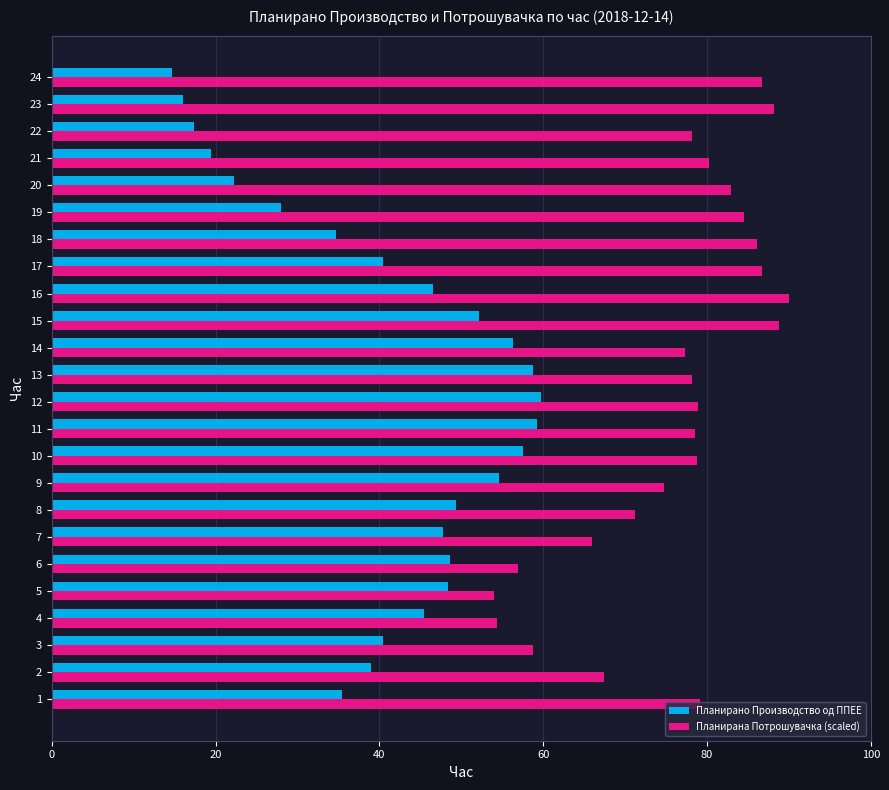

What is the sum of all Планирана Потрошувачка (scaled) values?

1826.6